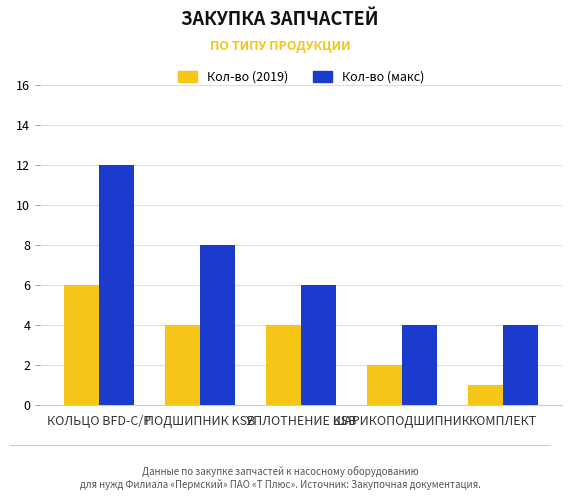

What is the label of the 2nd bar from the left?

ПОДШИПНИК KSB